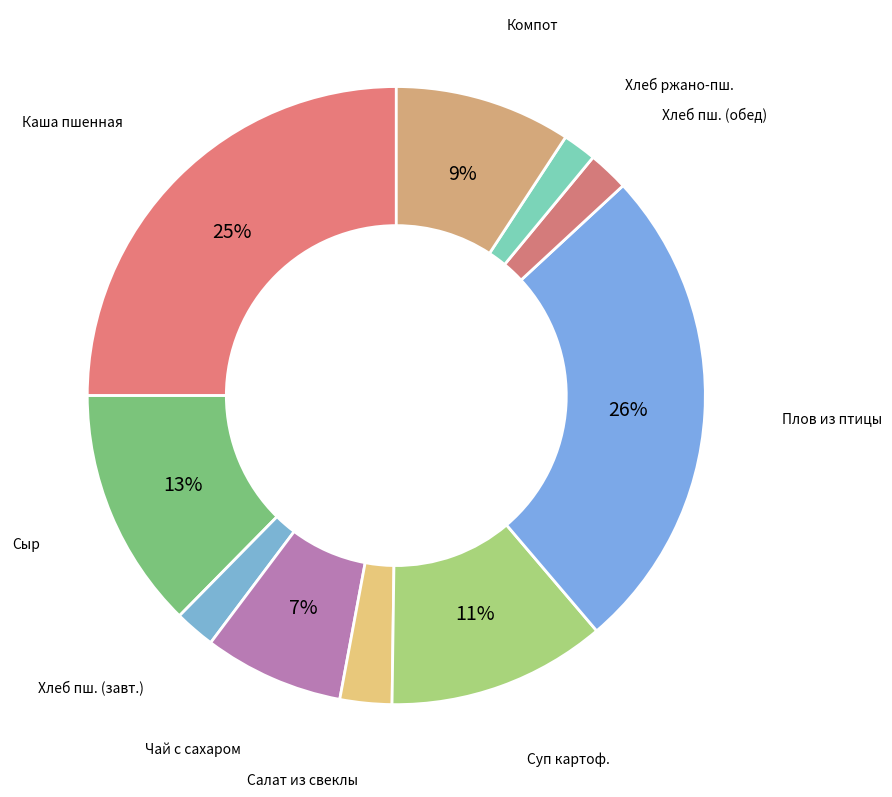

How many segments does this pie chart have?

10